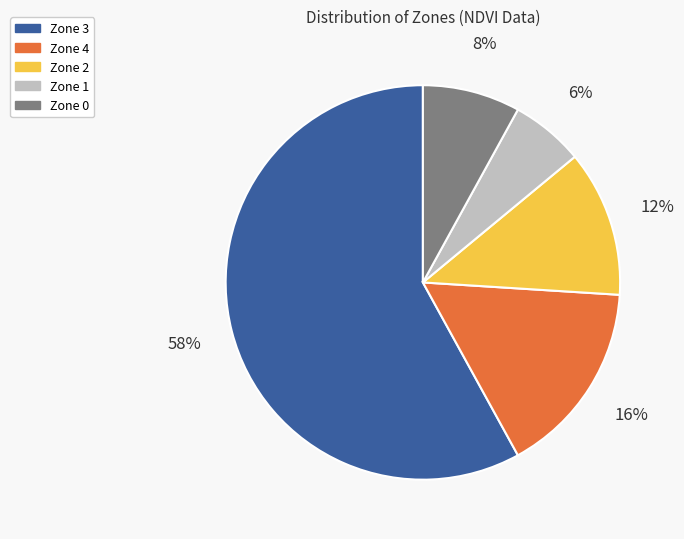

To the nearest percent, what is the difference between the Zone 3 and Zone 0 slice percentages?

50%